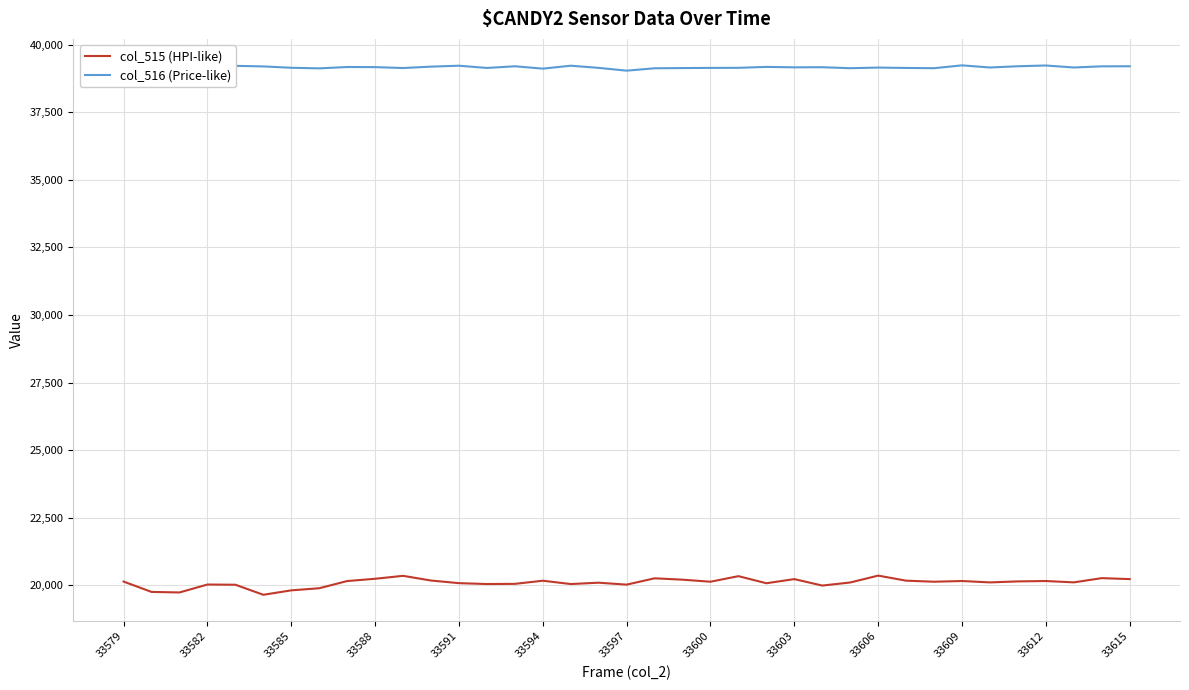

What is the minimum value shown in the chart?

19654